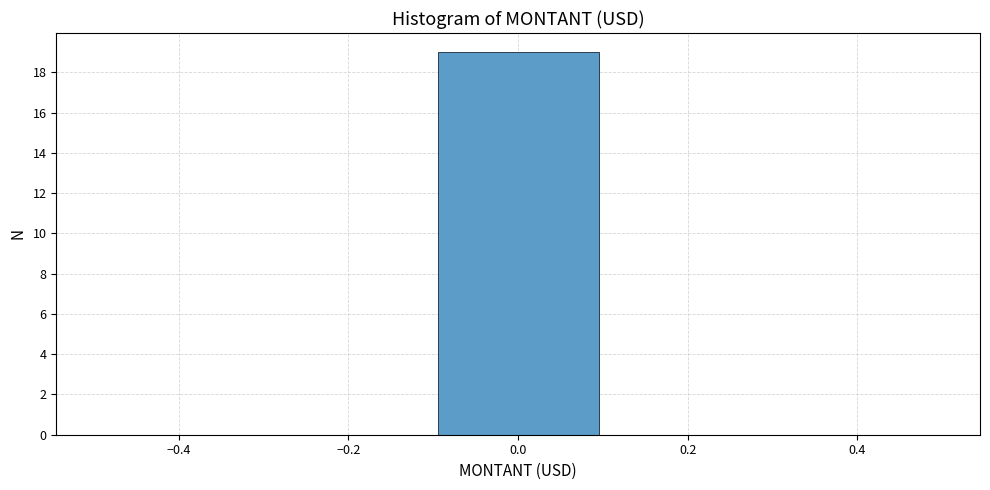

Which range on the x-axis has the tallest bar?

-0.1 to 0.1